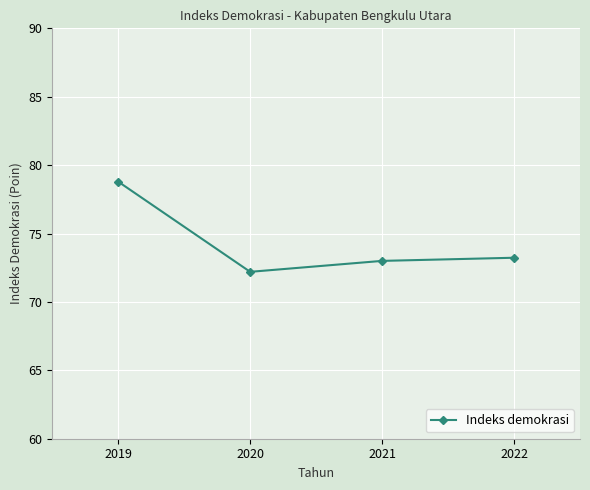

What is the smallest value displayed?

72.2